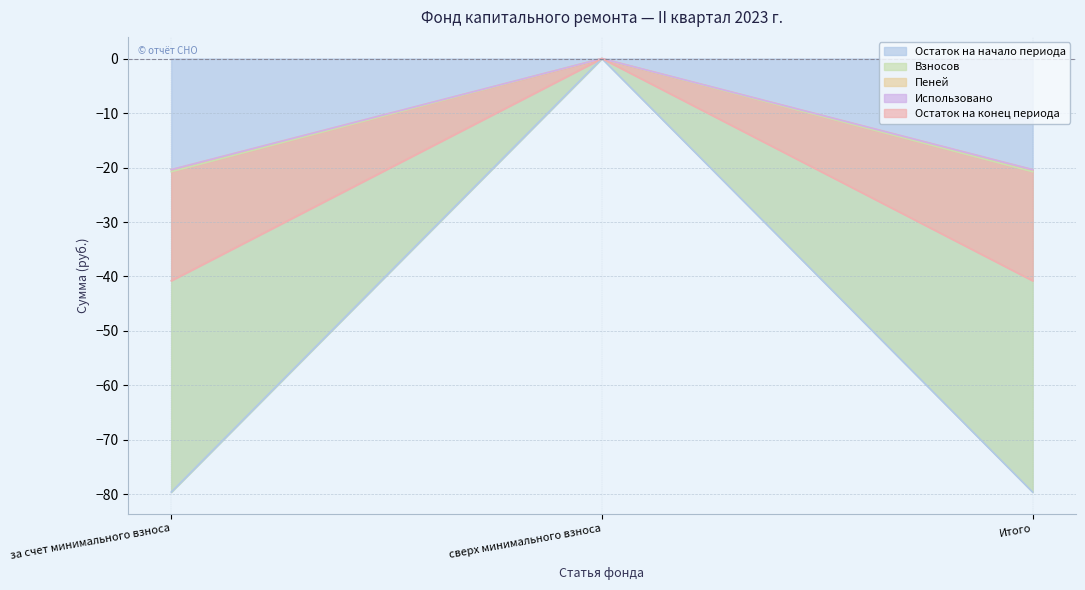

How many data points does each series have?

3